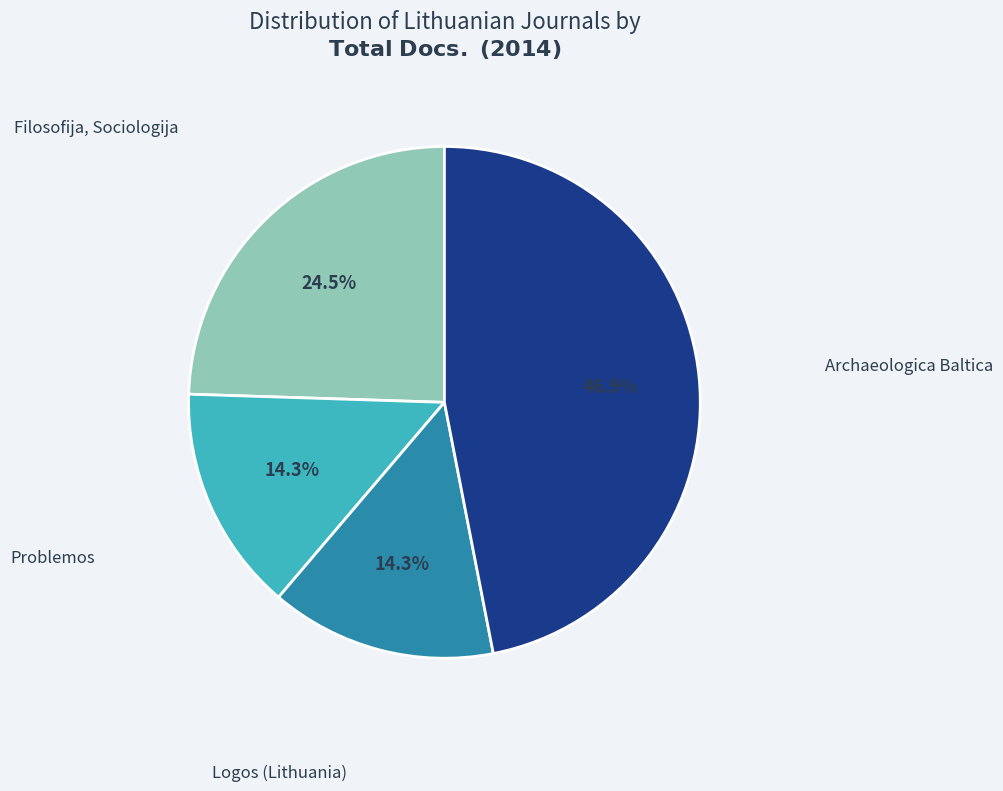

Is there a majority slice in this chart?

No